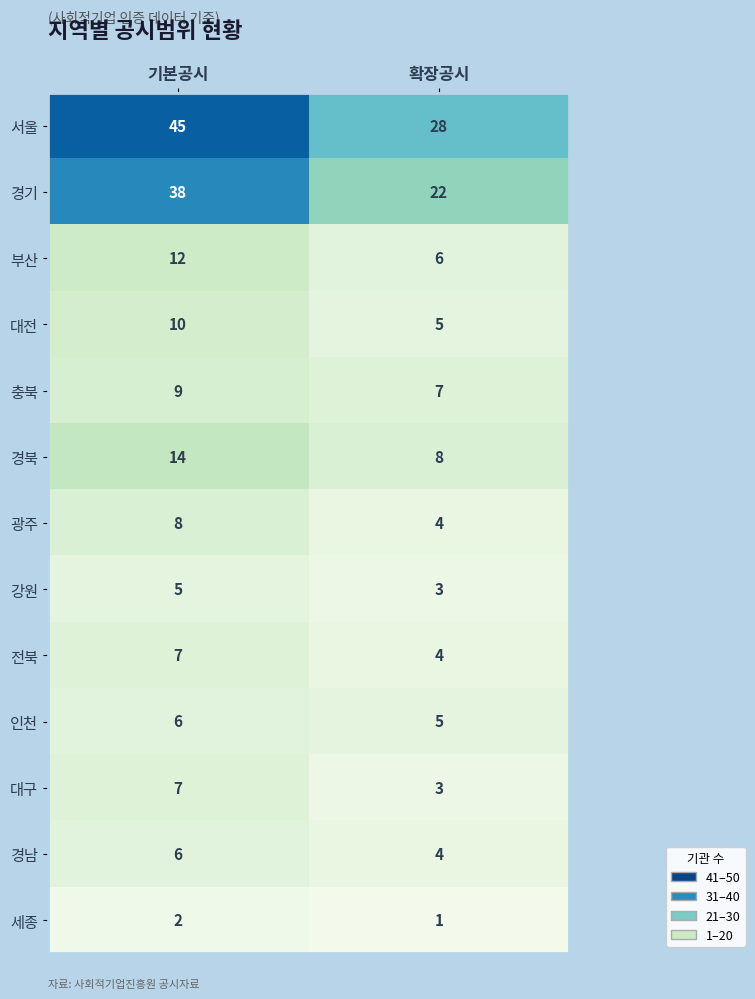

What is the average value of the 충북 series?

8